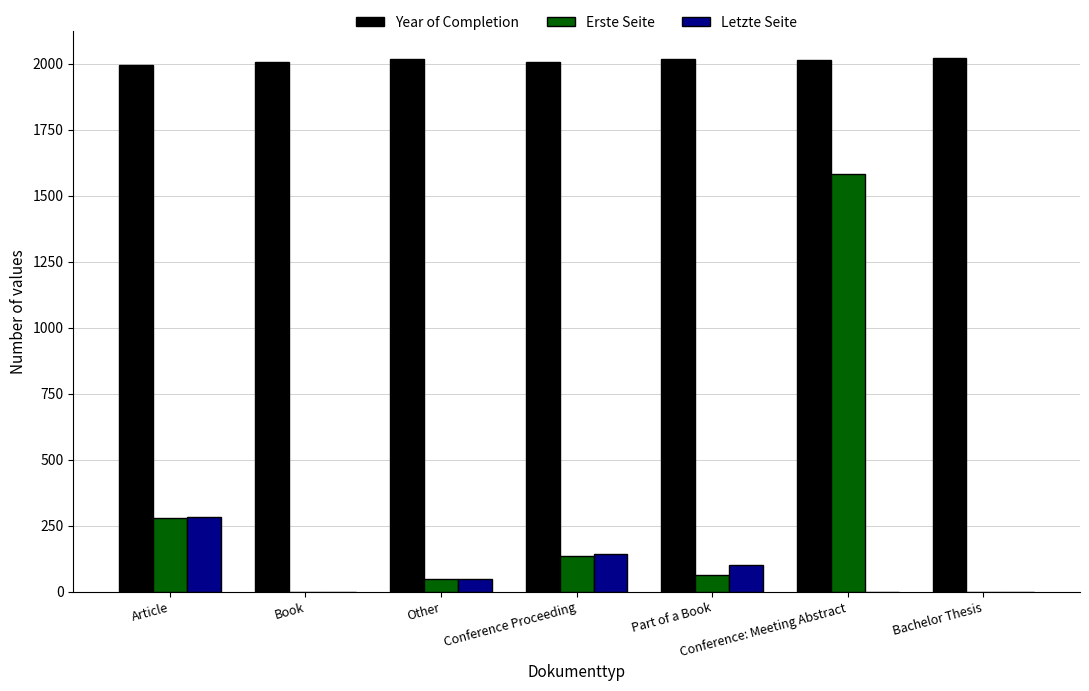

How many distinct data groups are displayed?

3